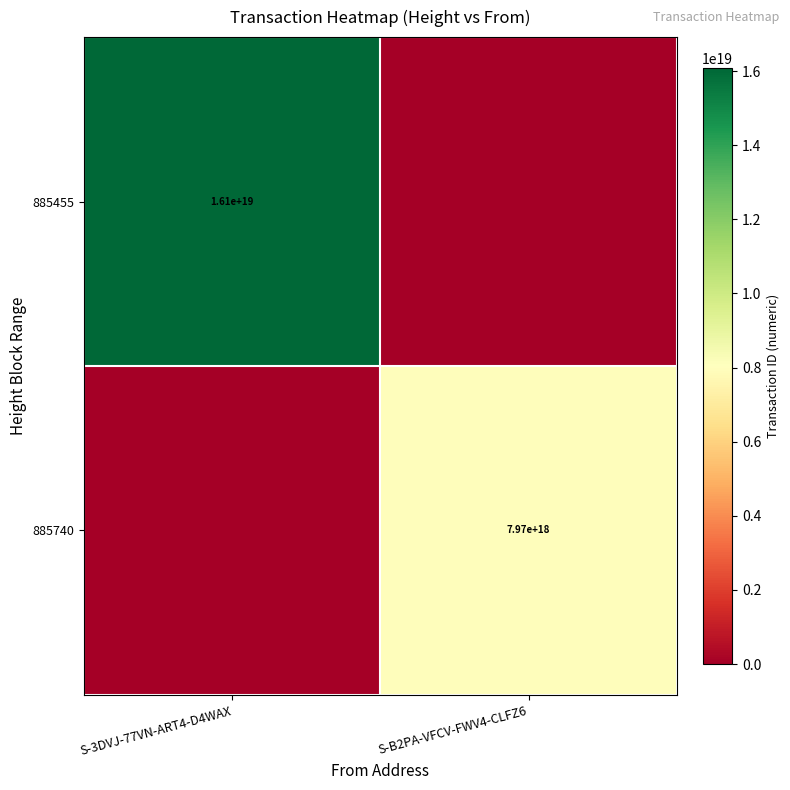

True or false: 885740 has a value of 7970000000000000000 at S-B2PA-VFCV-FWV4-CLFZ6.

True